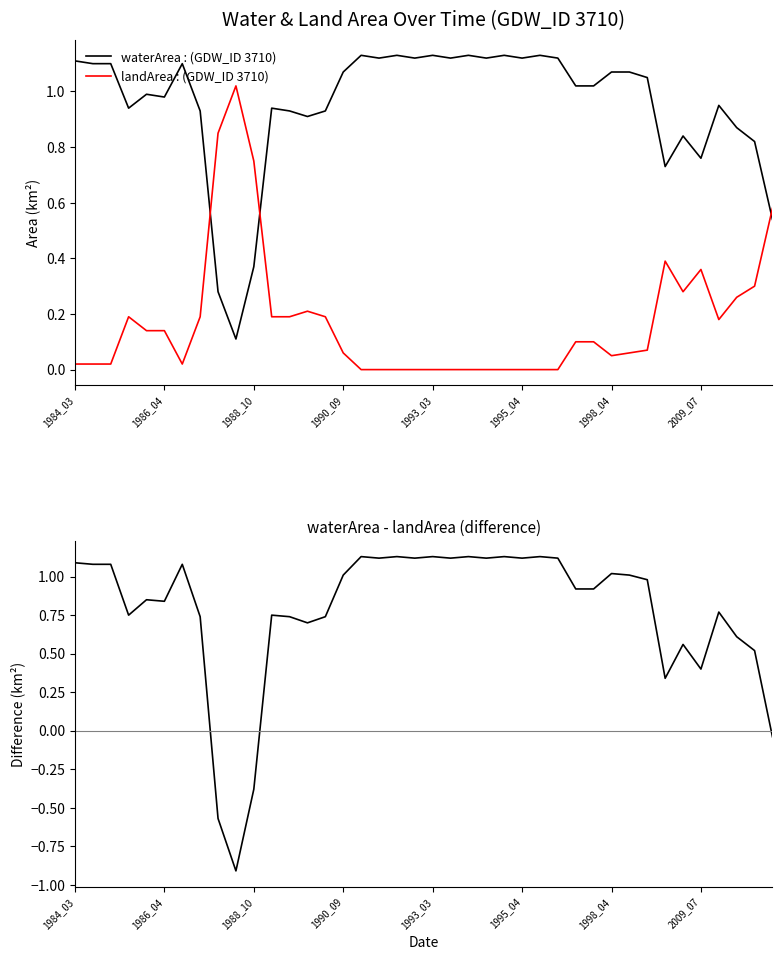

The value of waterArea - landArea at 29 is 0.6. True or false?

False